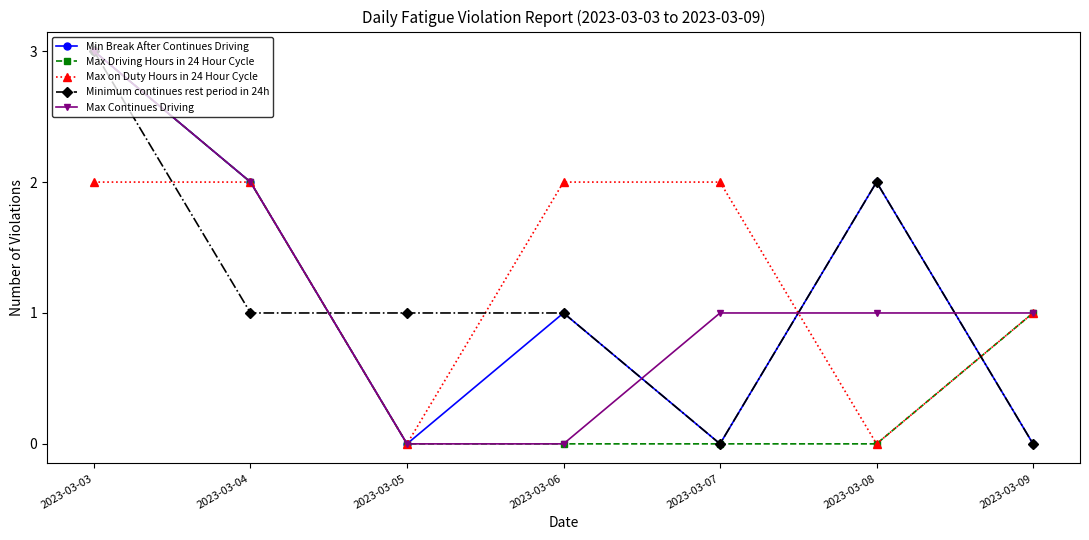

Which category has the highest value across all series?

2023-03-03